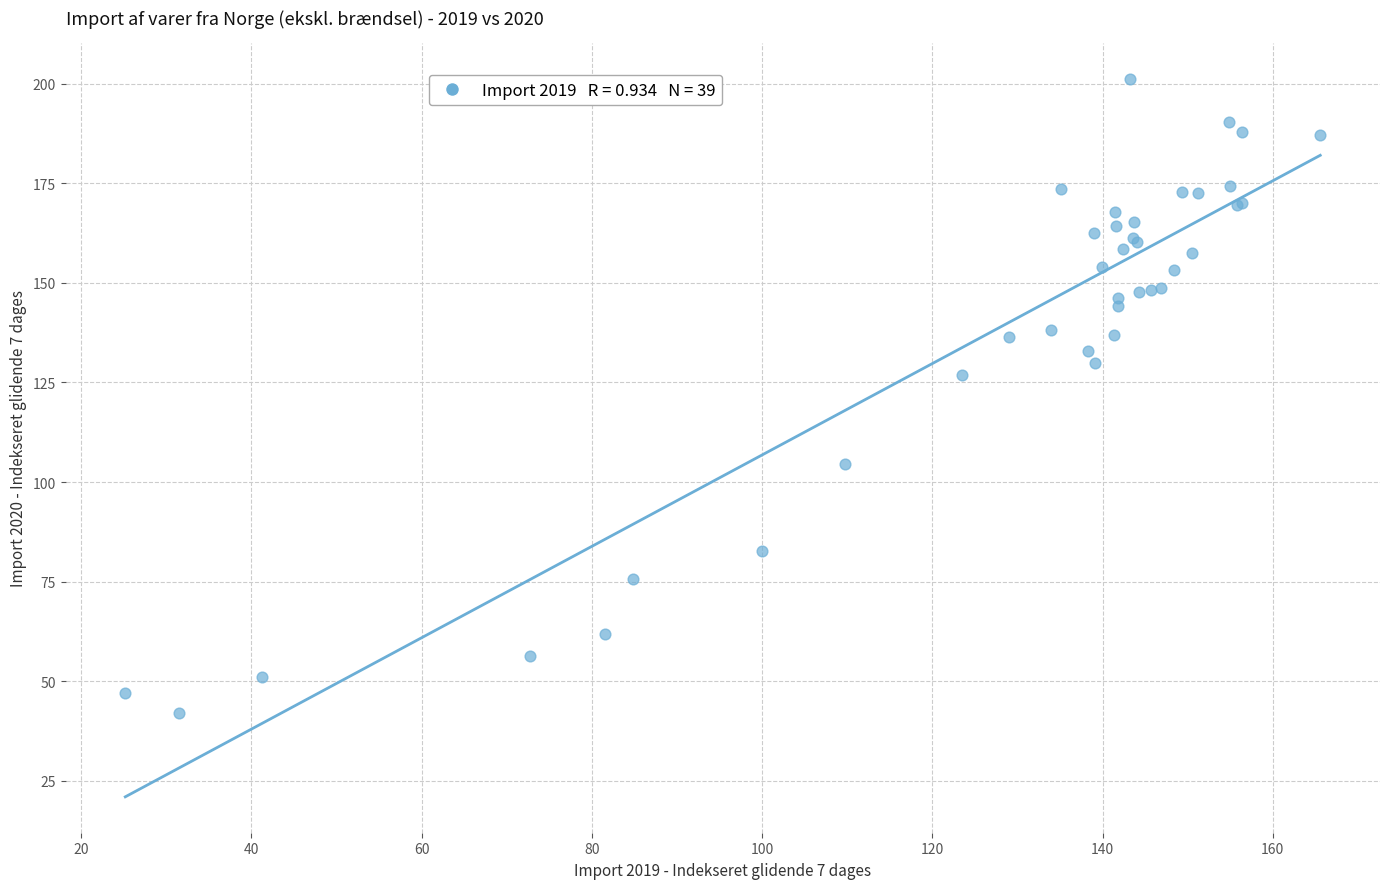

What Y value in the scatter plot is closest to 121?

126.9